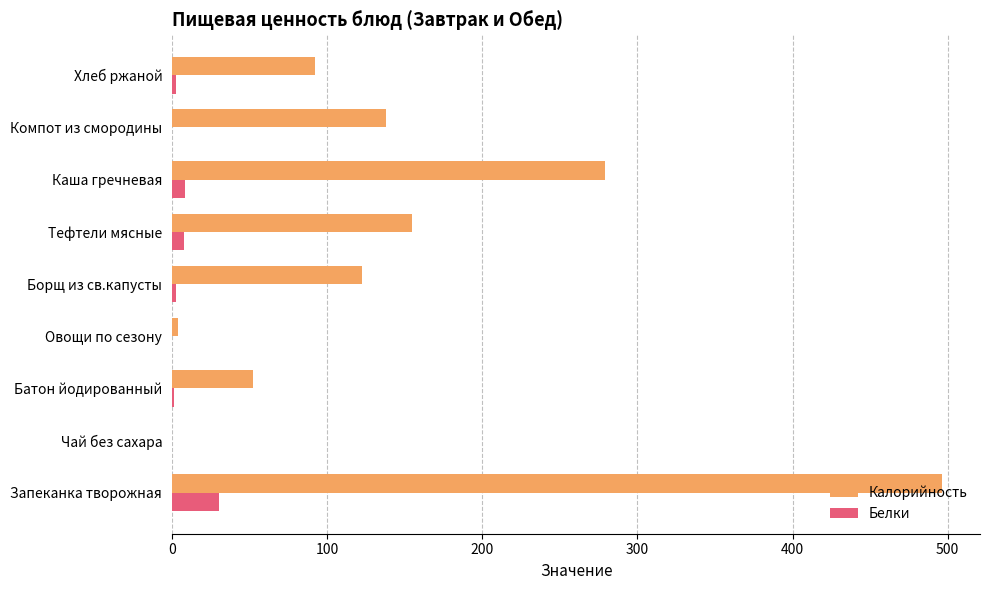

Which series has the largest total across all categories?

Калорийность